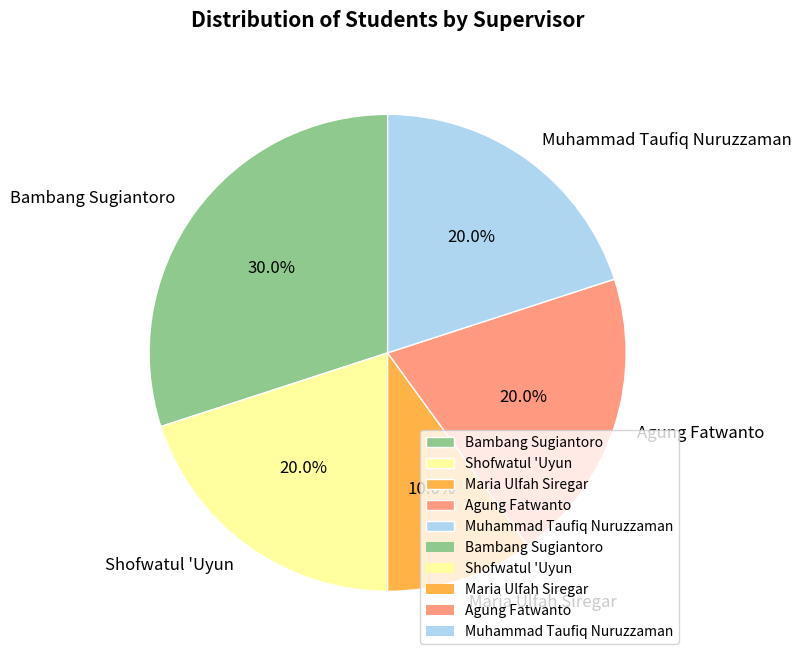

Is there a majority slice in this chart?

No